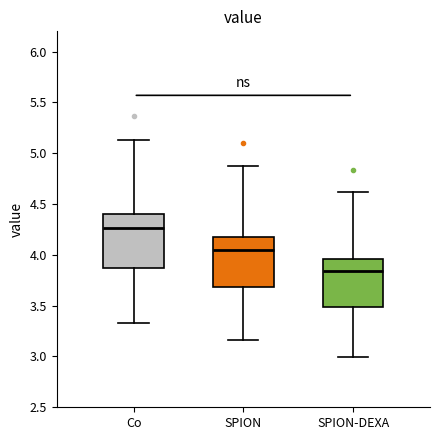

Reading left to right, read every box against the y-axis: the position of its median line, the range the box covers, and the ends of its whiskers. The values are not printed on the chart, so give them approximately, as read against the axis.

Co: median 4.25, box 3.90 to 4.40, whiskers 3.35 to 5.15
SPION: median 4.05, box 3.70 to 4.20, whiskers 3.15 to 4.85
SPION-DEXA: median 3.85, box 3.50 to 3.95, whiskers 3.00 to 4.60